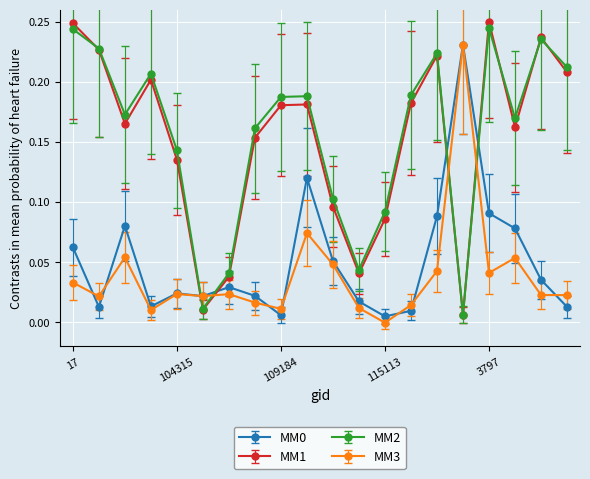

In MM2, how many points are higher than both neighbors (excluding endpoints)?

5